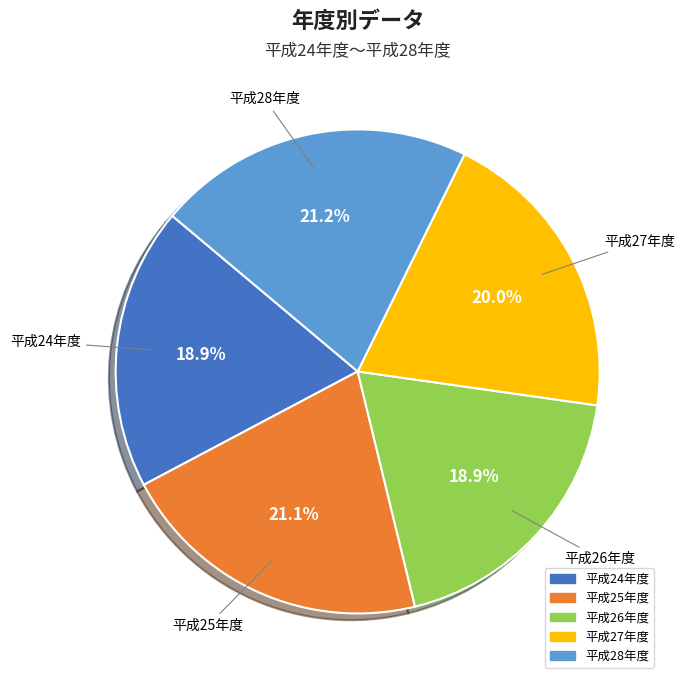

To the nearest percent, what is the difference between the largest and smallest slice percentages?

2%